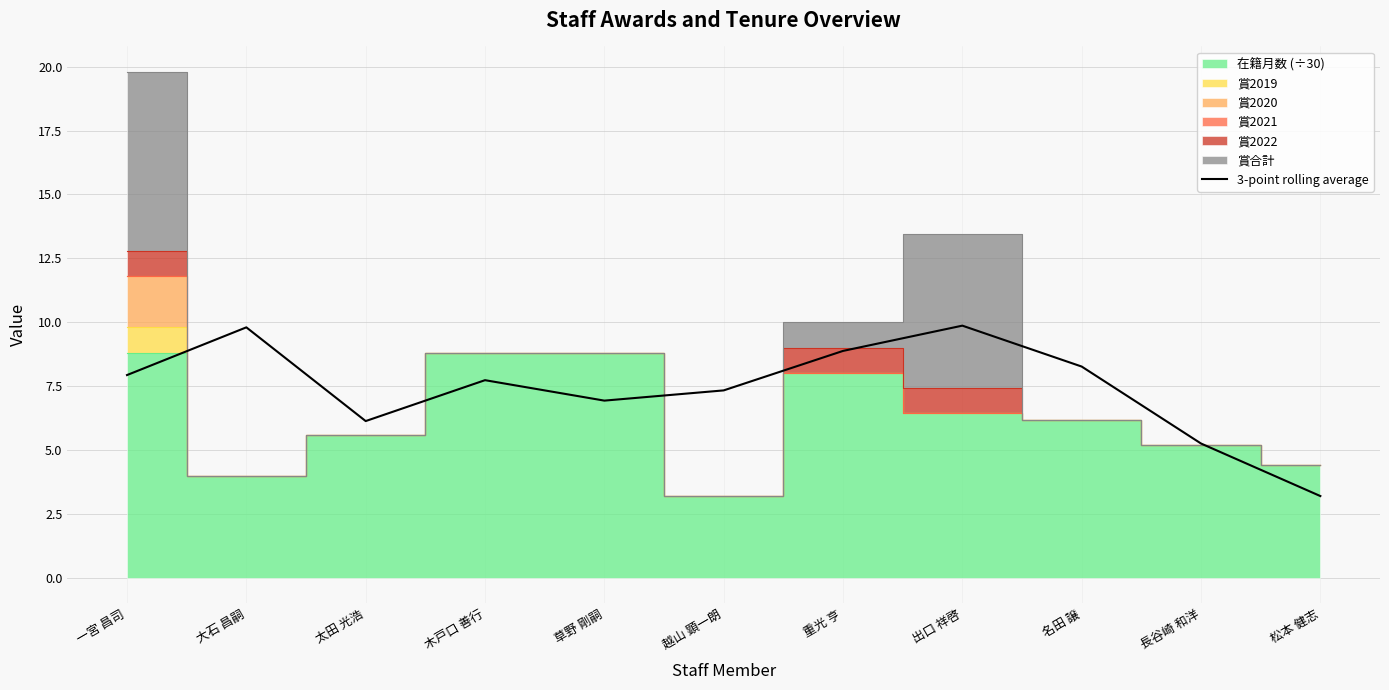

The value at 名田 譲 is 5.5. True or false?

False